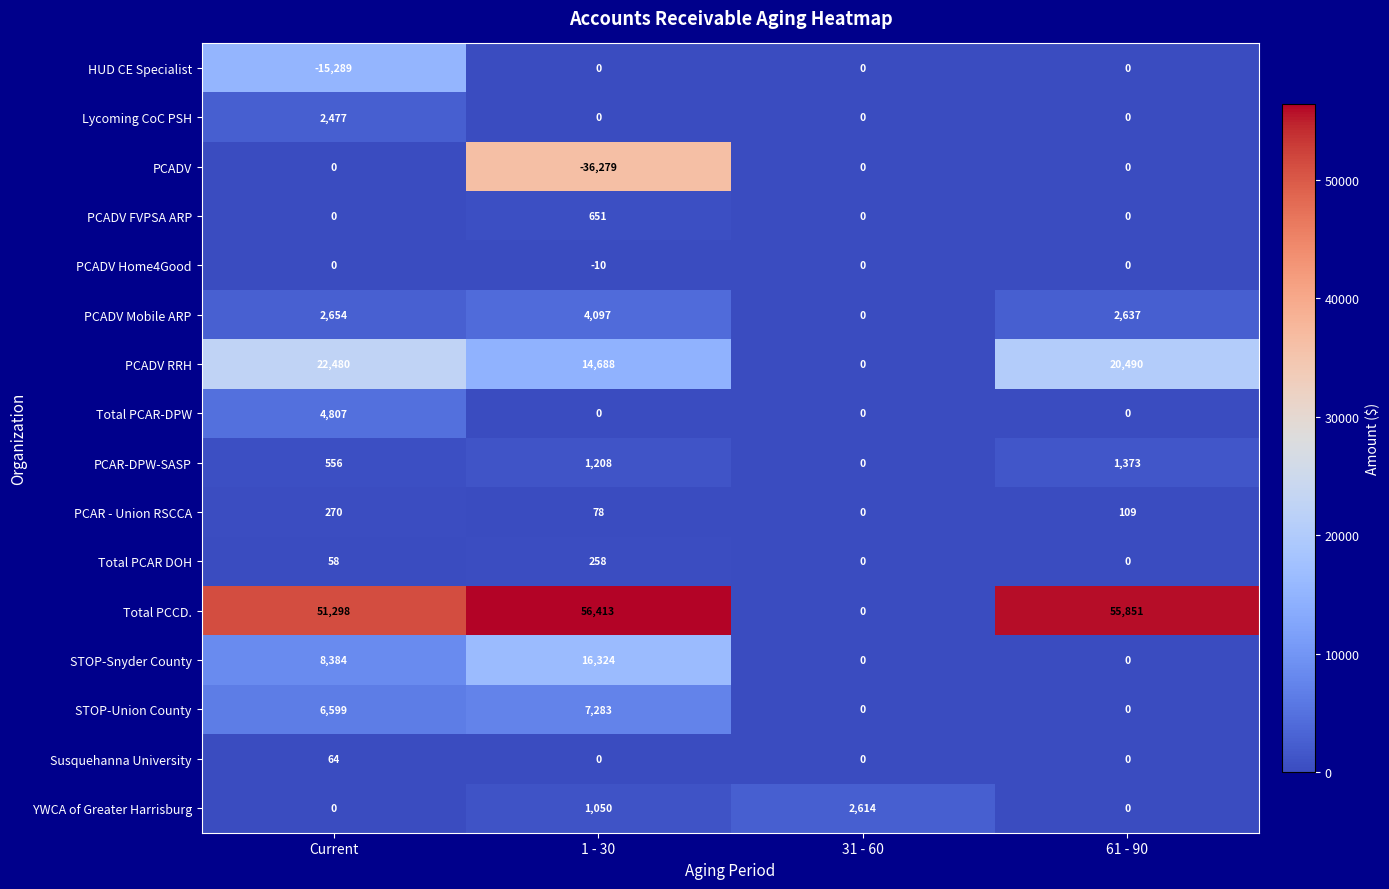

How many distinct data groups are displayed?

16